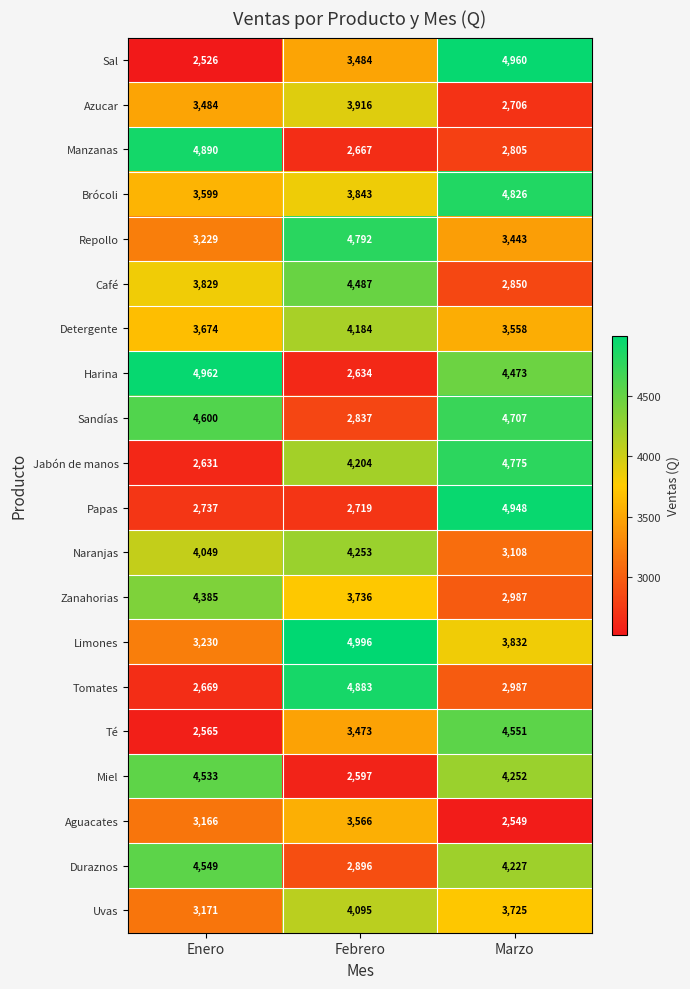

At which category does the chart reach its peak across all series?

Febrero